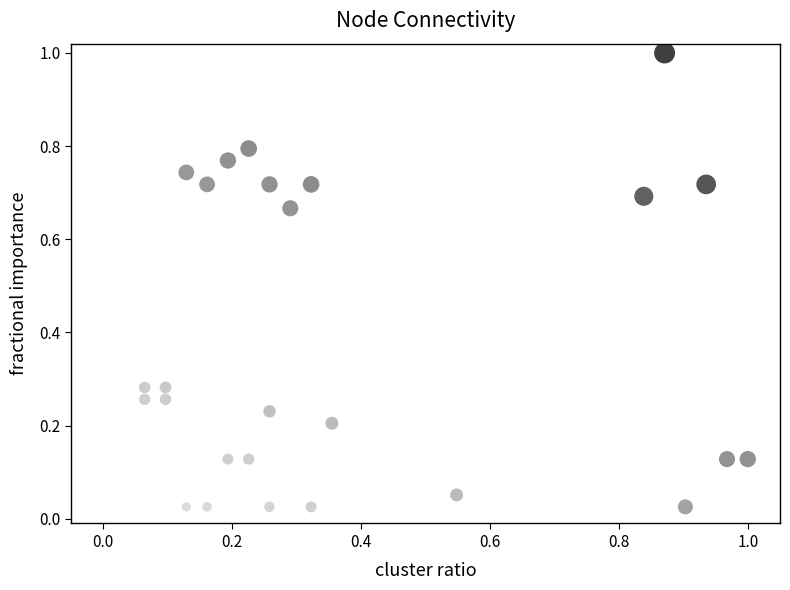

What is the range of Y values (max minus min)?

1.0